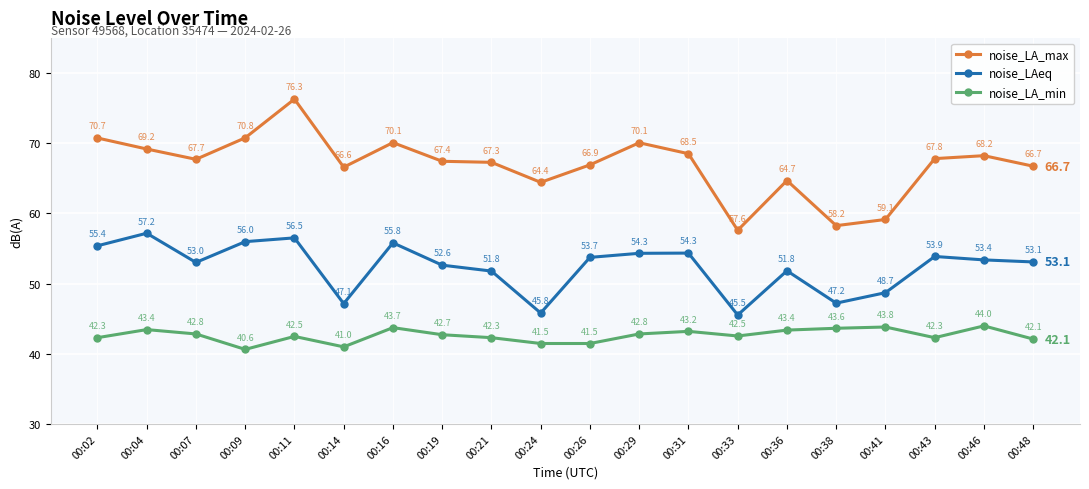

Rank the series at 00:26 from highest to lowest value.

noise_LA_max, noise_LAeq, noise_LA_min